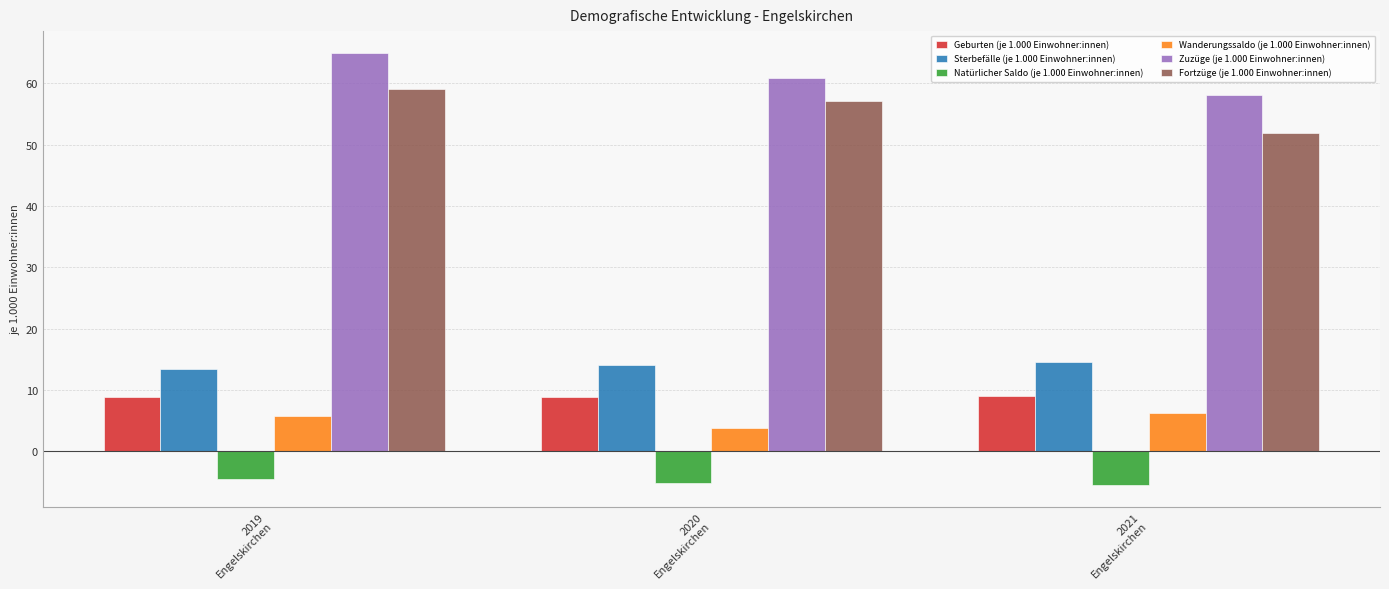

At how many categories does at least one series exceed 2?

3